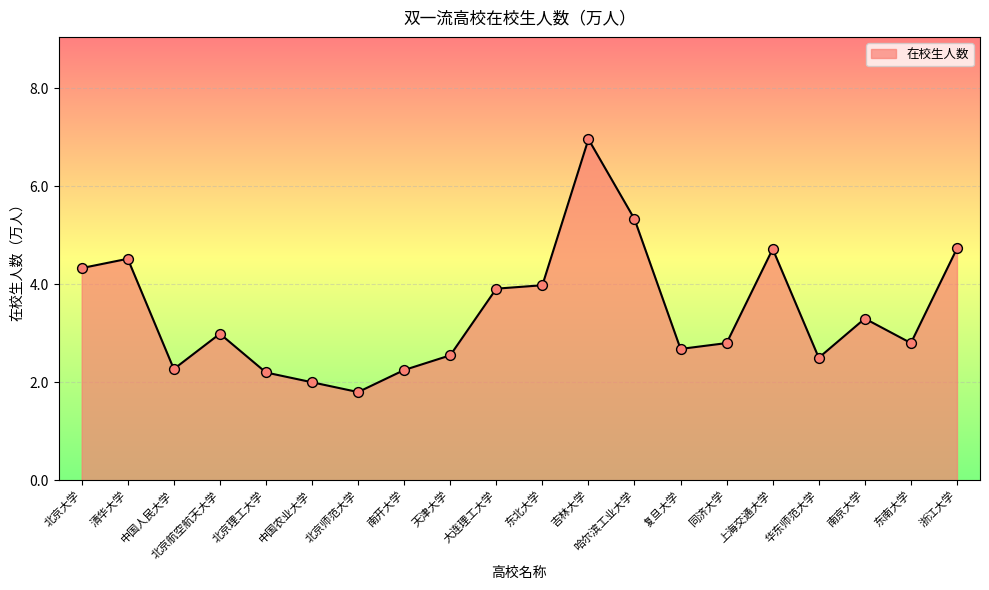

Which has a higher value, 同济大学 or 中国人民大学?

同济大学